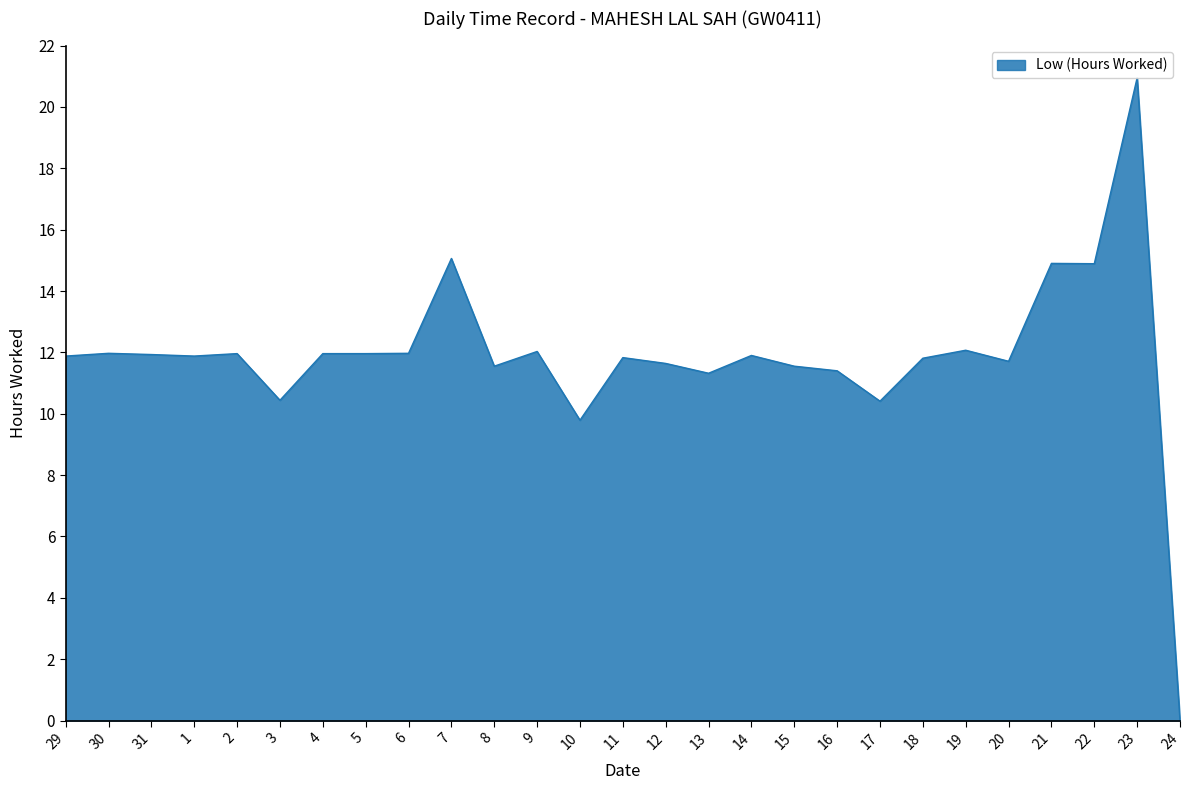

How many categories are shown in the chart?

27